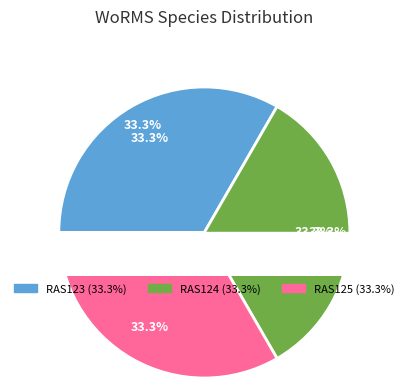

Which has a higher value, RAS124 or RAS125?

RAS125